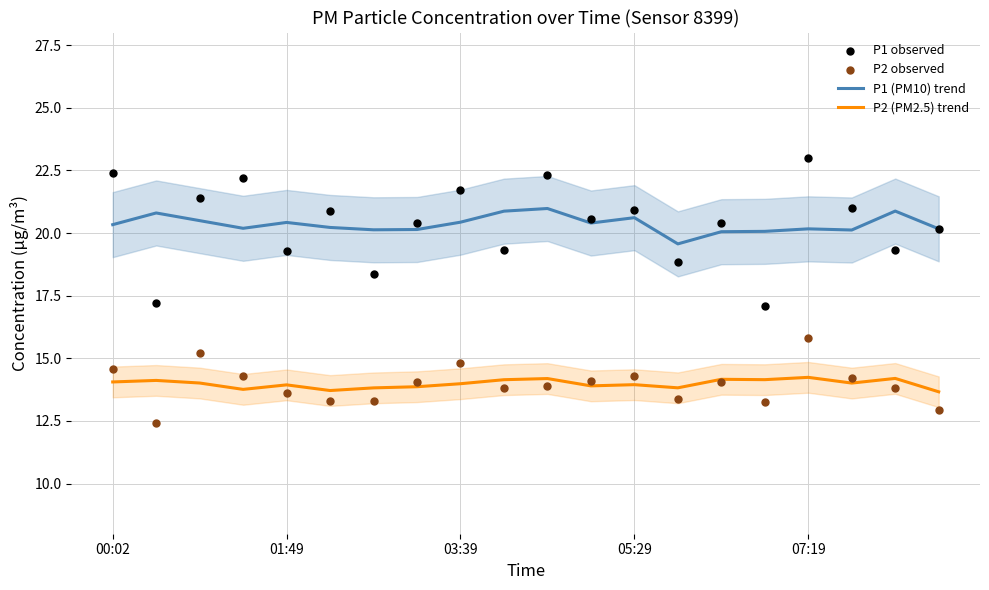

Which series has the largest Y range (max minus min)?

P1 observed